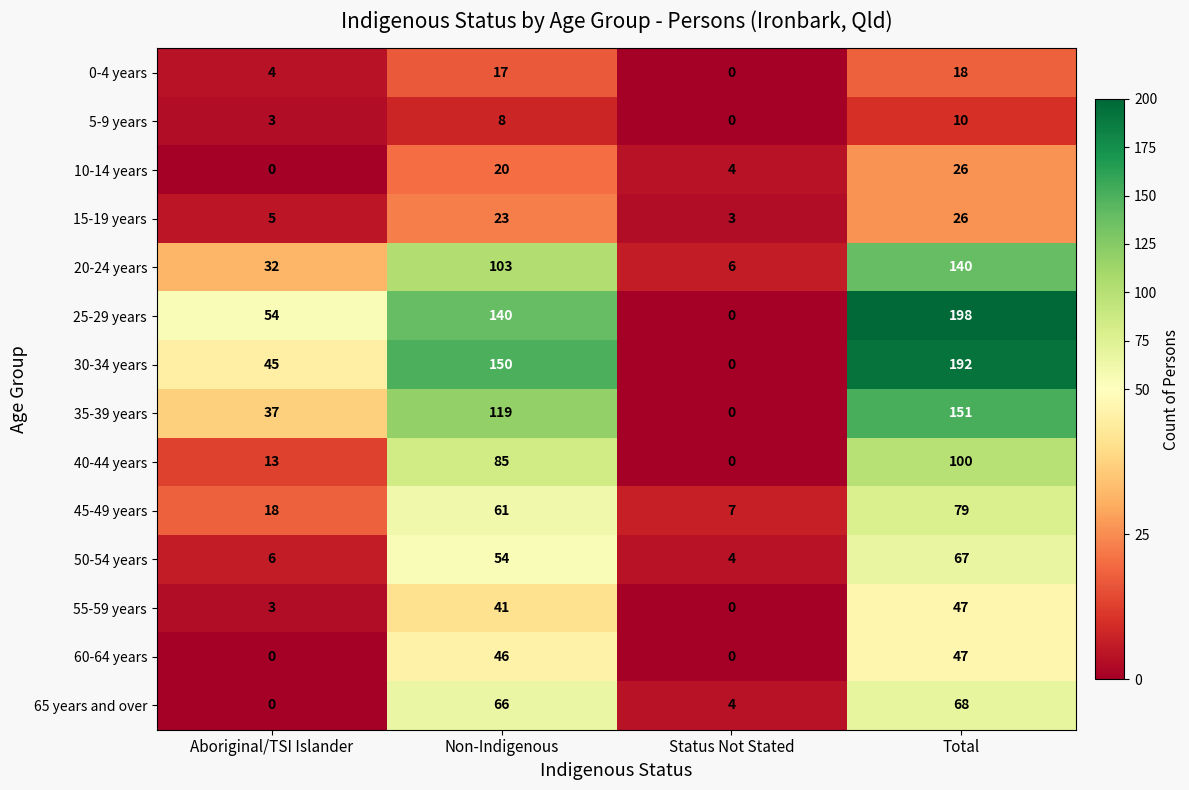

Between Aboriginal/TSI Islander and Total, which series saw the biggest shift?

30-34 years